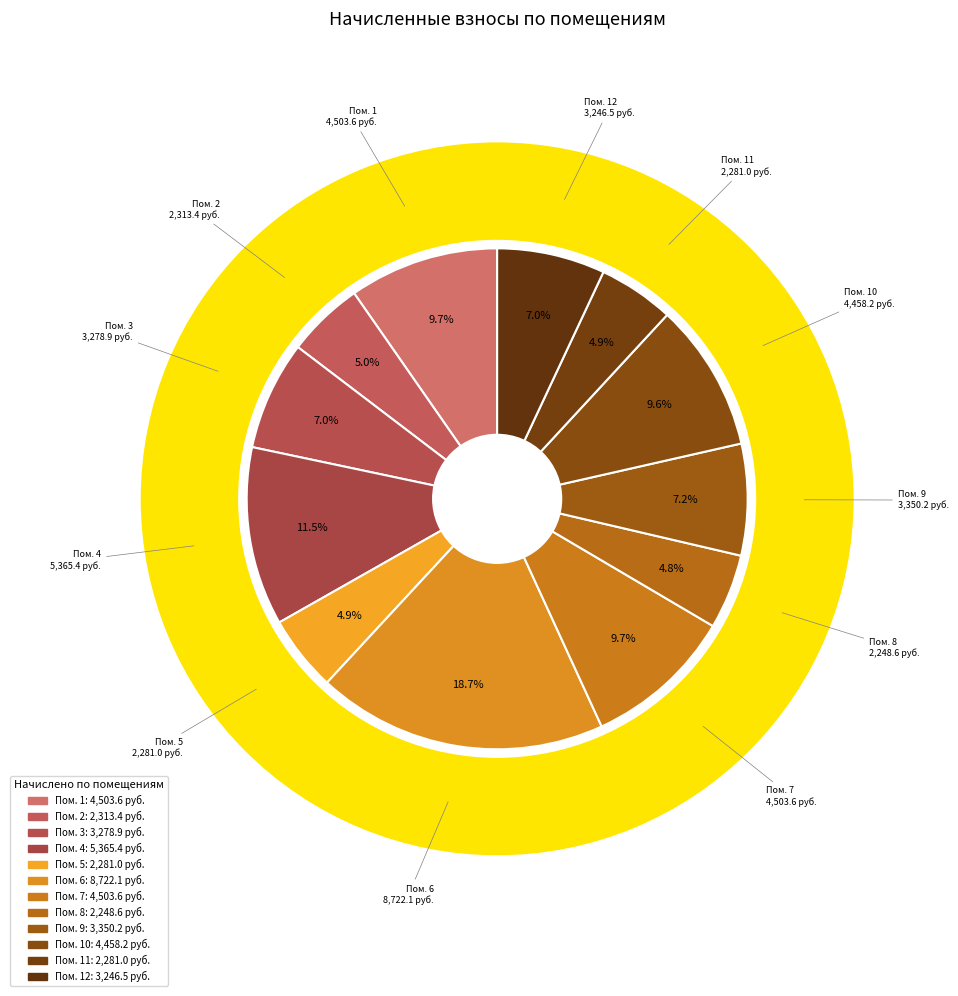

How many segments does this pie chart have?

12